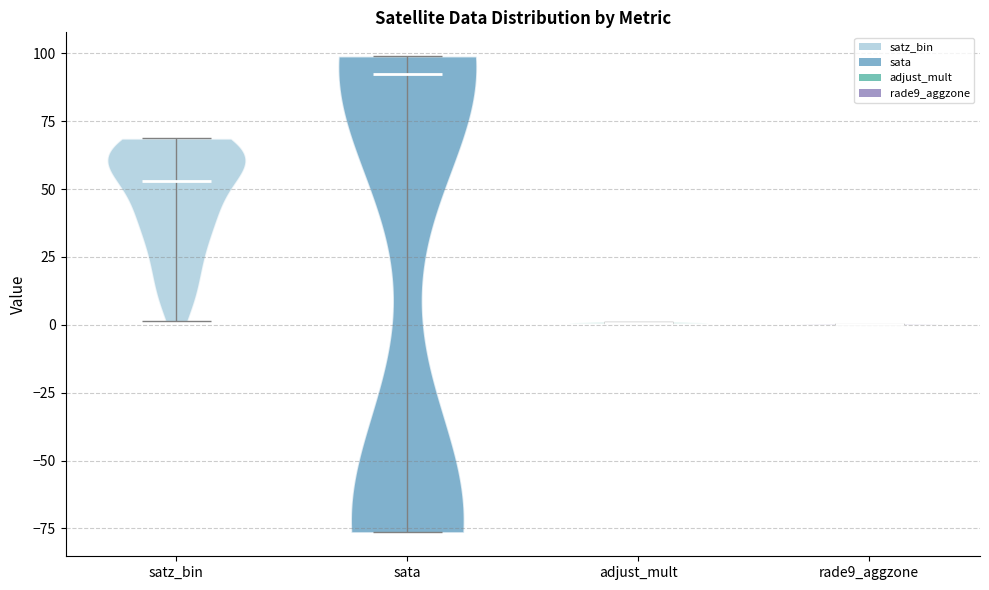

Where does the median line of the violin for adjust_mult sit on the y-axis? The values are not printed on the chart, so give them approximately, as read against the axis.

0